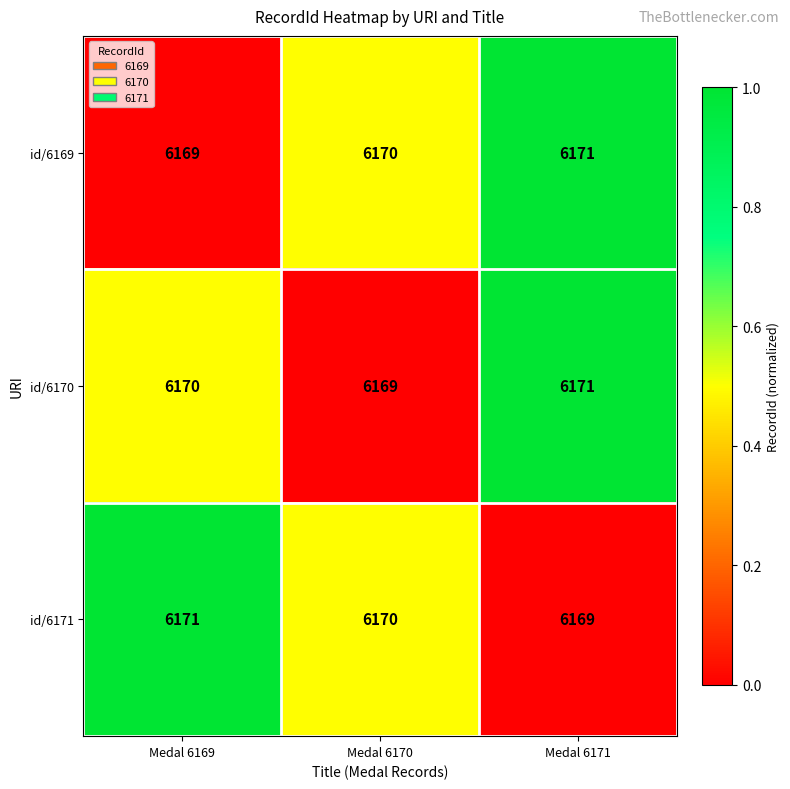

The id/6169 series shows 10795 at Medal 6171. True or false?

False